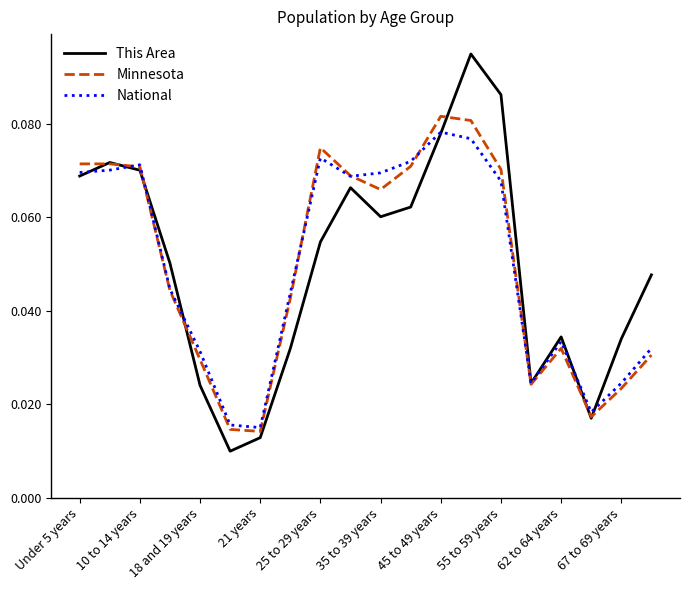

Does the chart have visible grid lines?

No